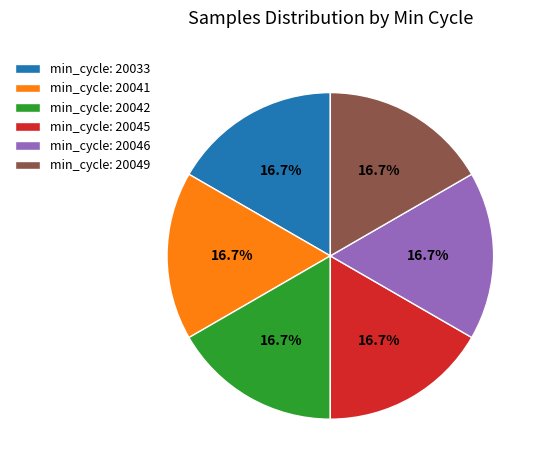

Is min_cycle: 20041 the majority of the pie?

No